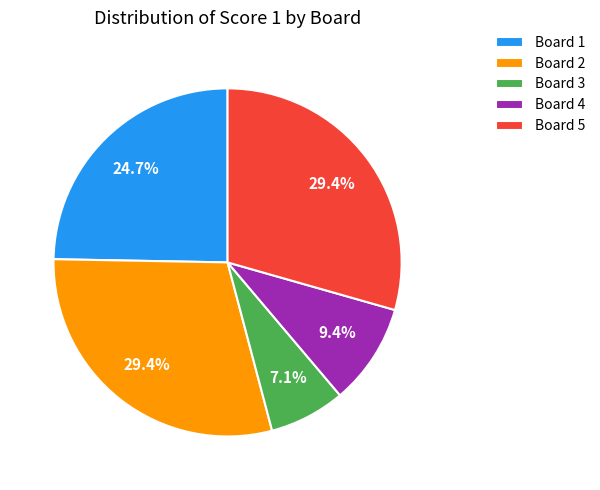

How many segments does this pie chart have?

5